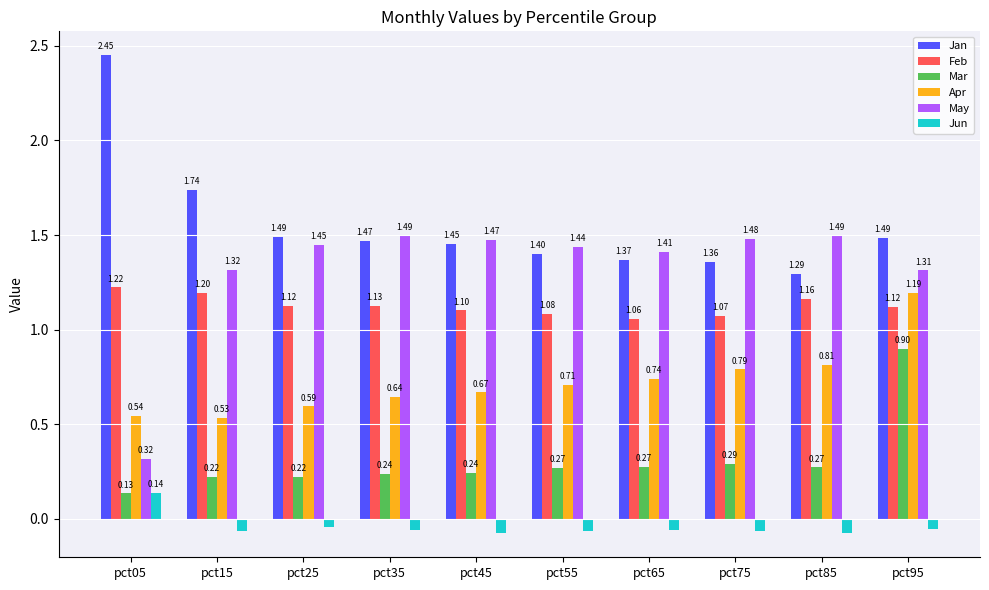

Which series has the largest range (max minus min)?

May